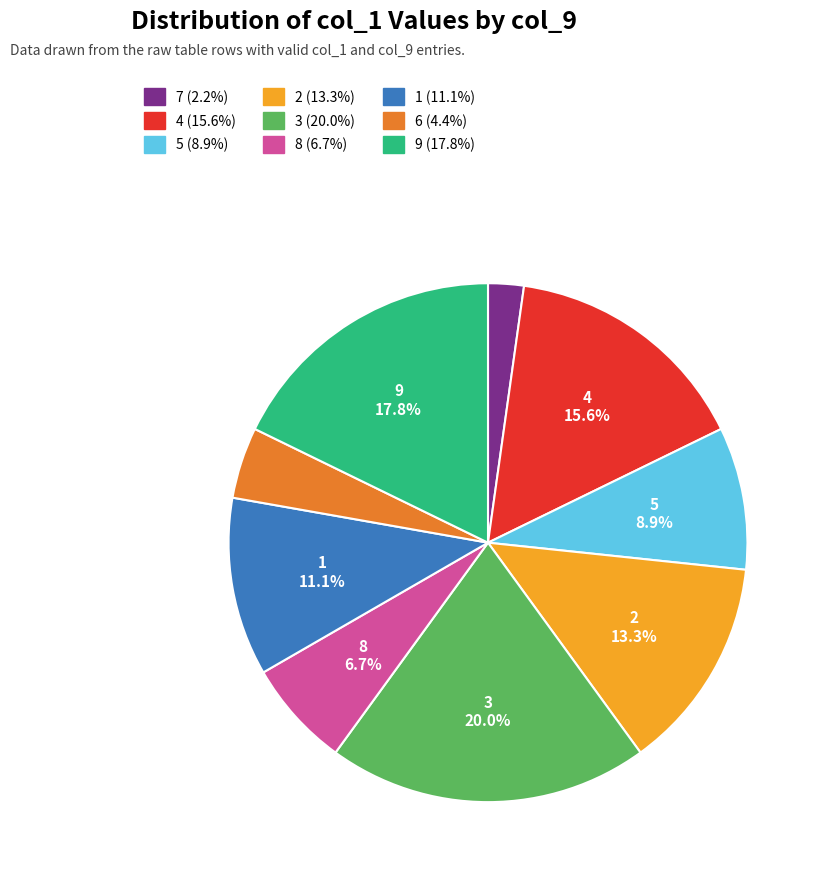

Is there any slice that represents more than half of the pie?

No